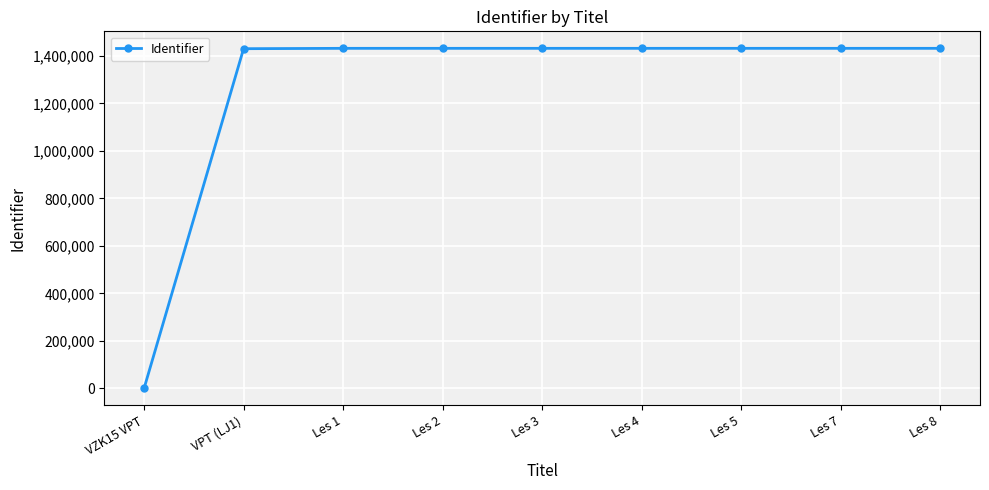

How many data points are less than 1432259?

4